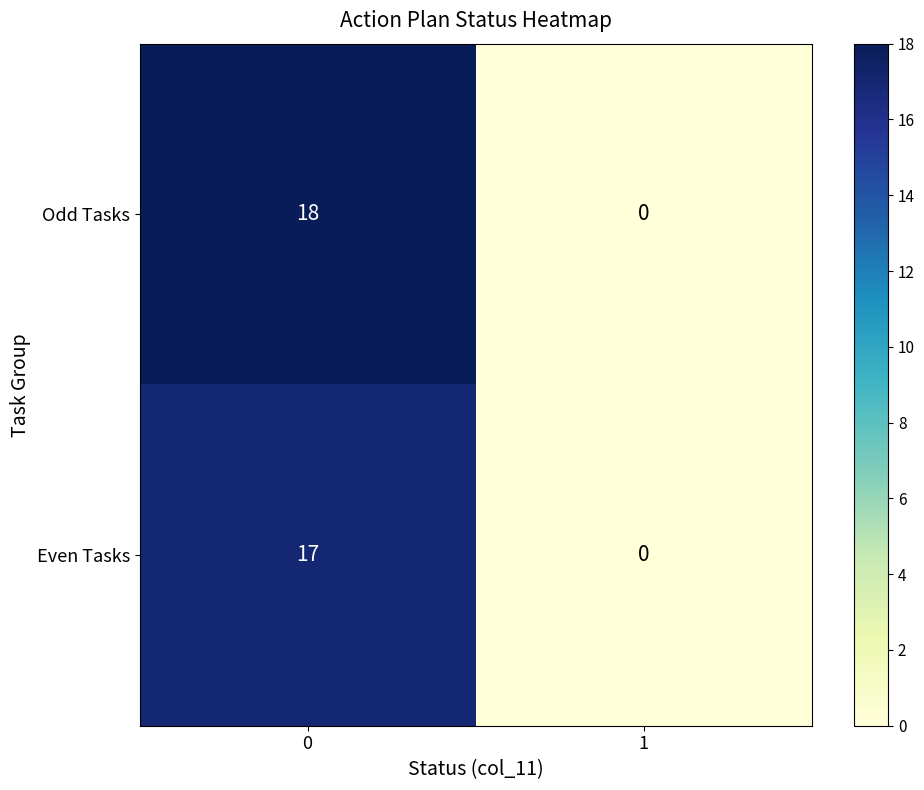

Between 0 and 1, which series saw the biggest shift?

Odd Tasks